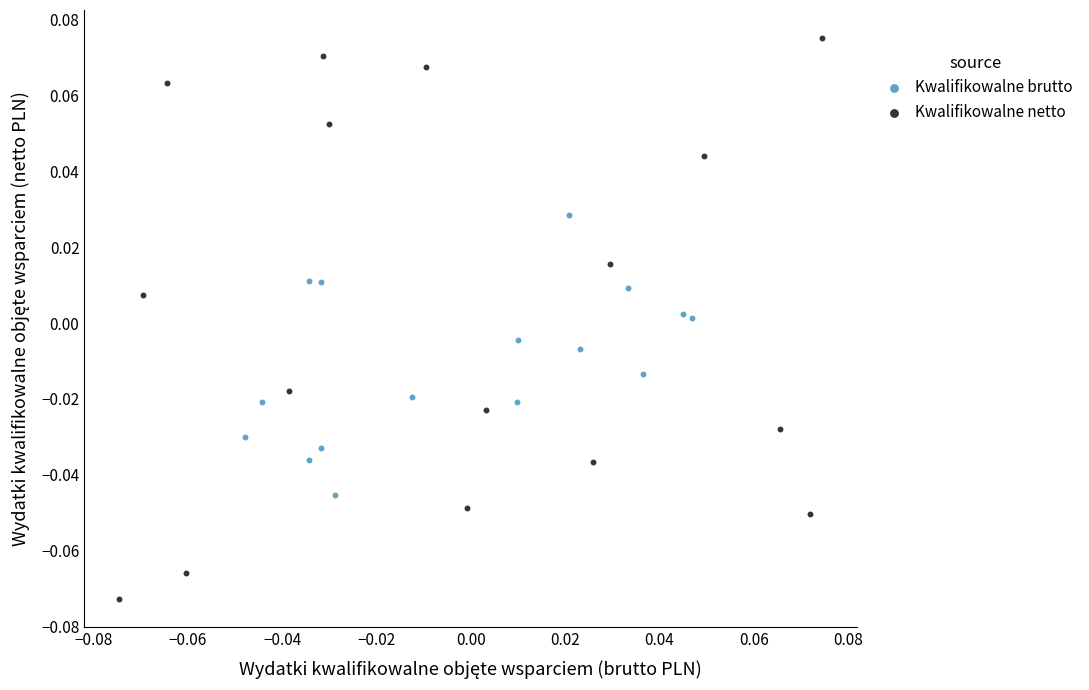

Which series has the widest spread of Y values?

Kwalifikowalne netto